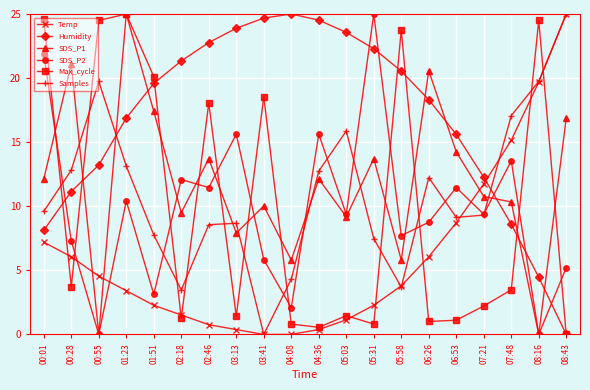

What is the spread (max minus min) of values at 00:28?

17.4